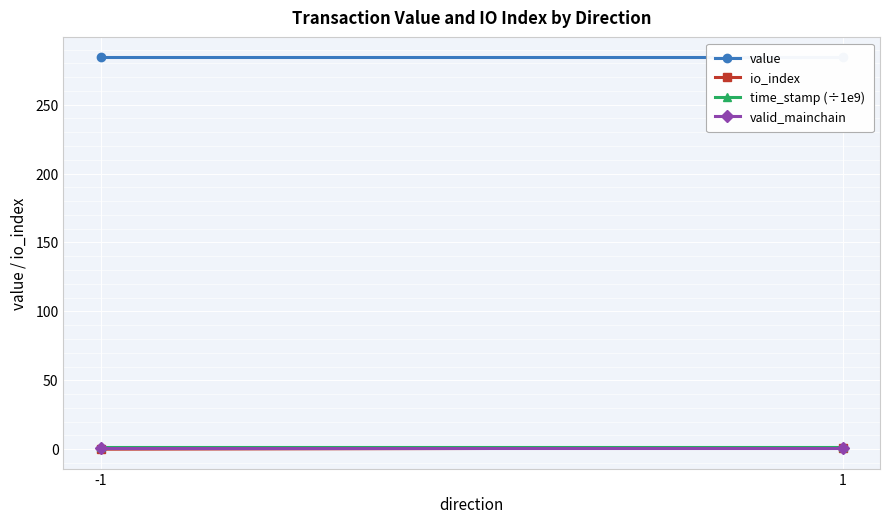

At which label does io_index reach its peak?

1